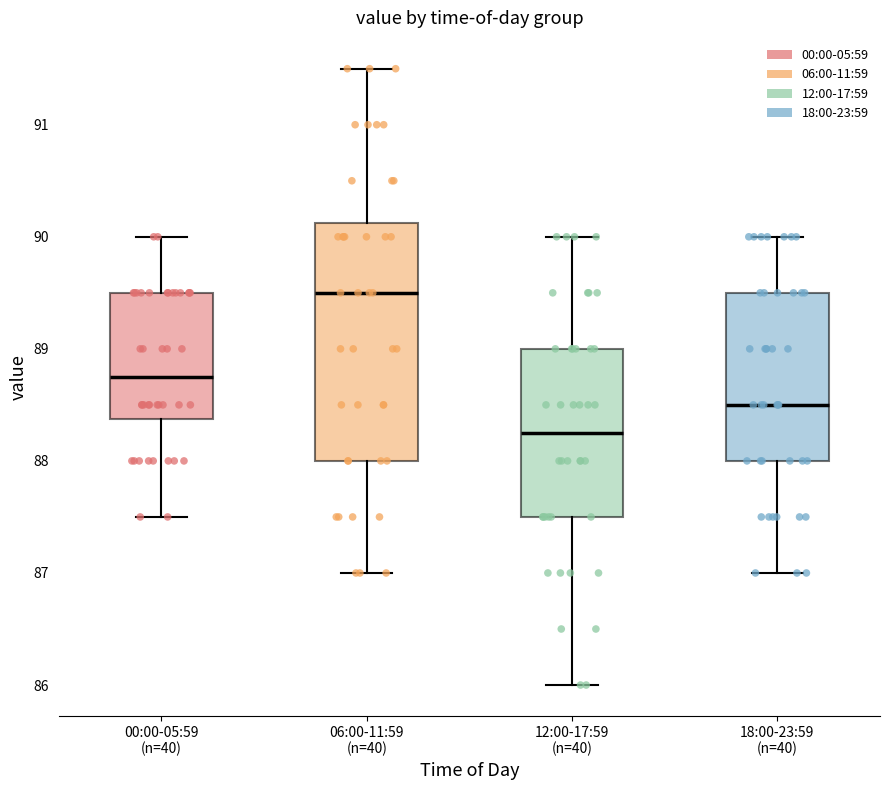

Reading left to right, transcribe this box plot: for each box, give where its median line is, the range the box spans, and where its two whiskers end, as read against the y-axis. The values are not printed on the chart, so give them approximately, as read against the axis.

00:00-05:59 (n=40): median 88.8, box 88.4 to 89.5, whiskers 87.5 to 90.0
06:00-11:59 (n=40): median 89.5, box 88.0 to 90.1, whiskers 87.0 to 91.5
12:00-17:59 (n=40): median 88.3, box 87.5 to 89.0, whiskers 86.0 to 90.0
18:00-23:59 (n=40): median 88.5, box 88.0 to 89.5, whiskers 87.0 to 90.0